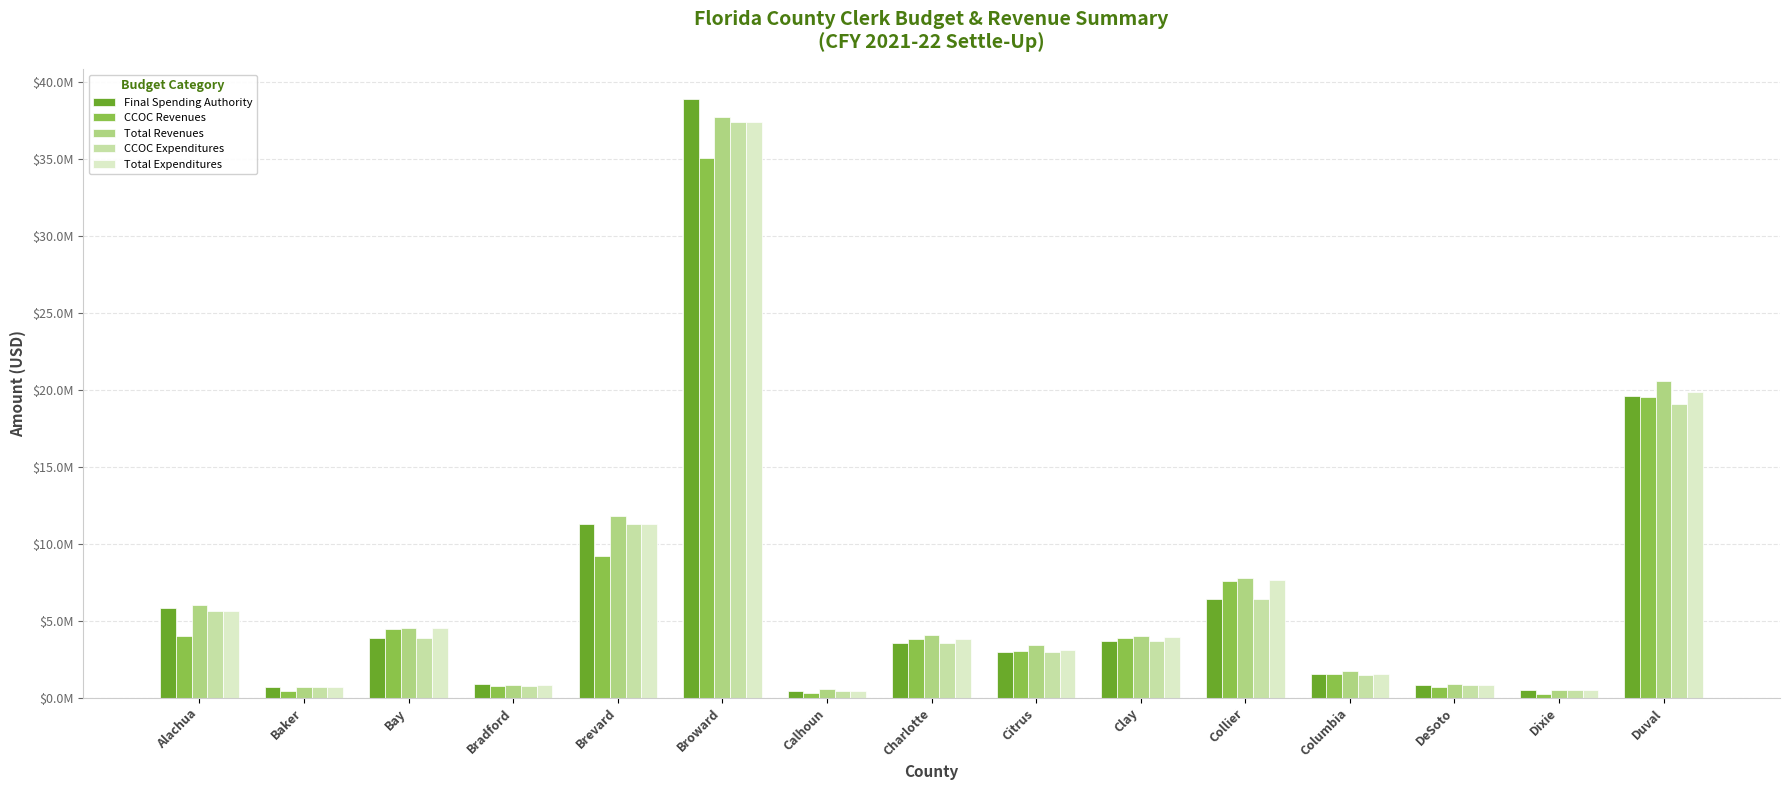

Reading left to right, extract all data points from this chart.

Final Spending Authority: 5812319.0	707152.0	3866025.0	854135.0	11310285.0	38928487.0	448334.0	3537405.0	2995549.0	3656087.0	6428666.0	1527140.0	805964.0	489054.0	19581816.0
CCOC Revenues: 3992310.8	428191.1	4439134.5	753424.3	9179450.5	35076950.6	297136.7	3809132.2	3014743.1	3895665.6	7590742.6	1506280.6	668907.7	268331.1	19526391.7
Total Revenues: 6051122.6	693267.3	4543434.5	799820.4	11790687.7	37775516.4	592775.6	4062804.4	3403789.9	4008895.6	7764179.6	1734868.6	902158.1	502568.0	20578280.4
CCOC Expenditures: 5630844.9	668474.1	3866025.0	772660.6	11310285.0	37437180.2	428783.9	3537405.0	2995549.0	3656087.0	6427534.0	1487503.3	805960.2	489054.0	19071690.5
Total Expenditures: 5630844.9	668474.1	4503788.5	790728.2	11310285.0	37437180.2	428783.9	3844669.8	3107397.3	3973313.0	7628758.5	1550160.1	807859.2	489054.0	19873207.3